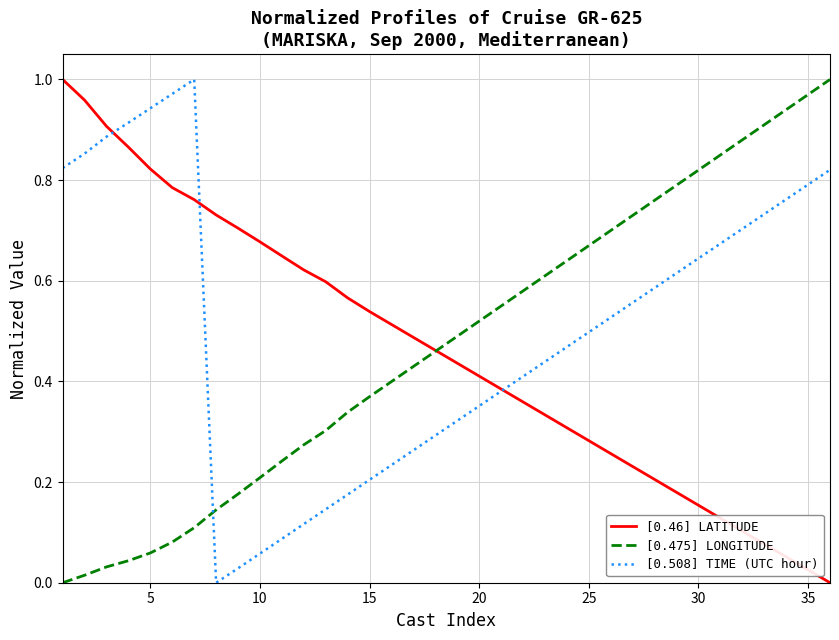

How many lines are shown in the chart?

3